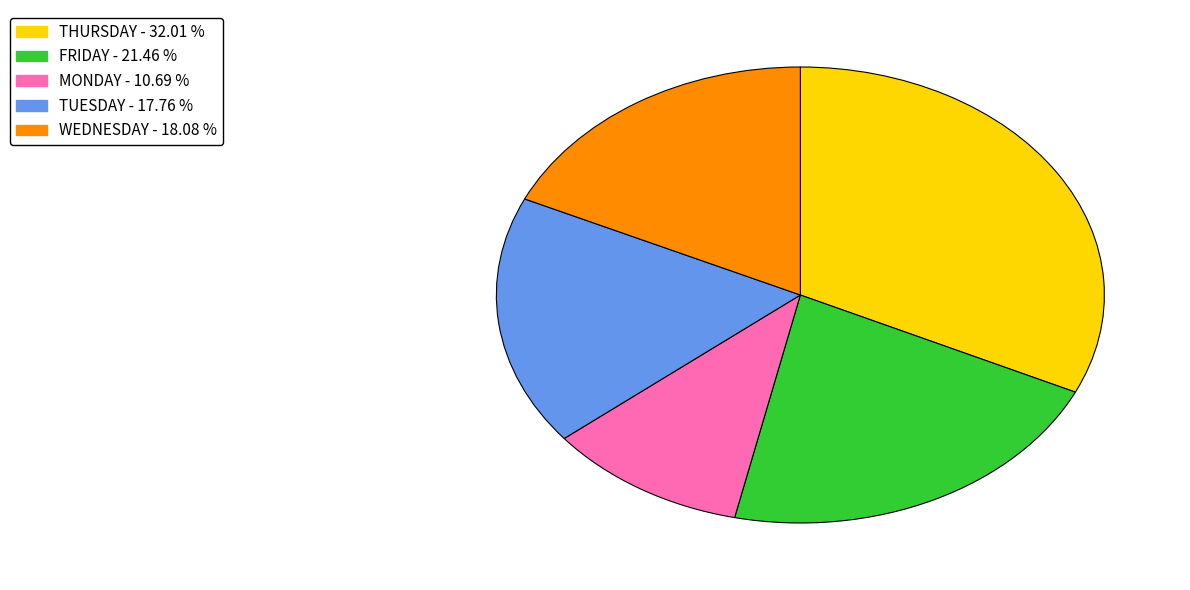

What is the ratio of the value at FRIDAY to the value at TUESDAY?

1.2